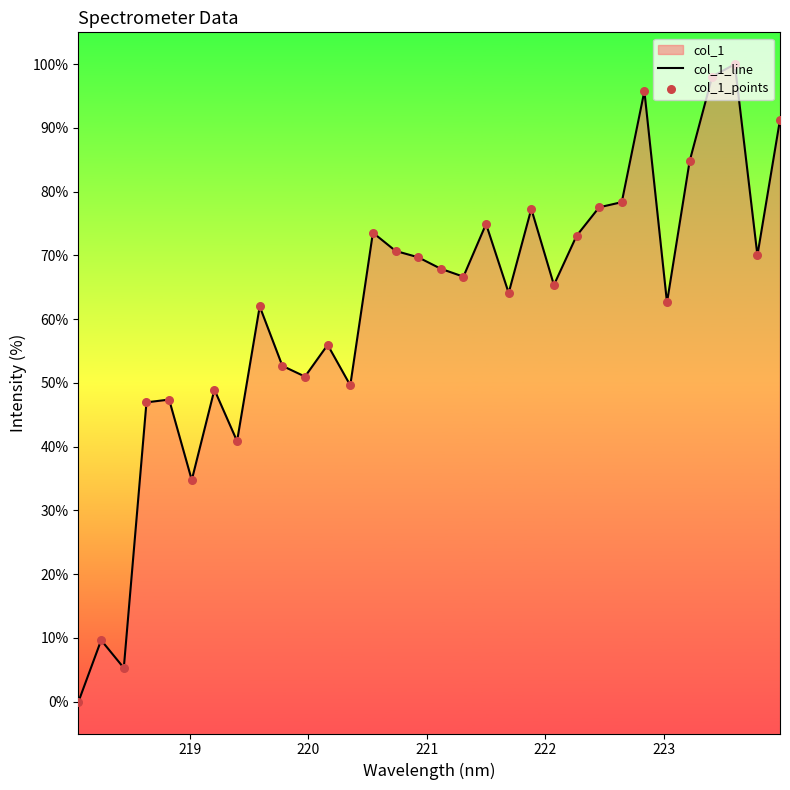

Which series has the largest total across all categories?

col_1_line